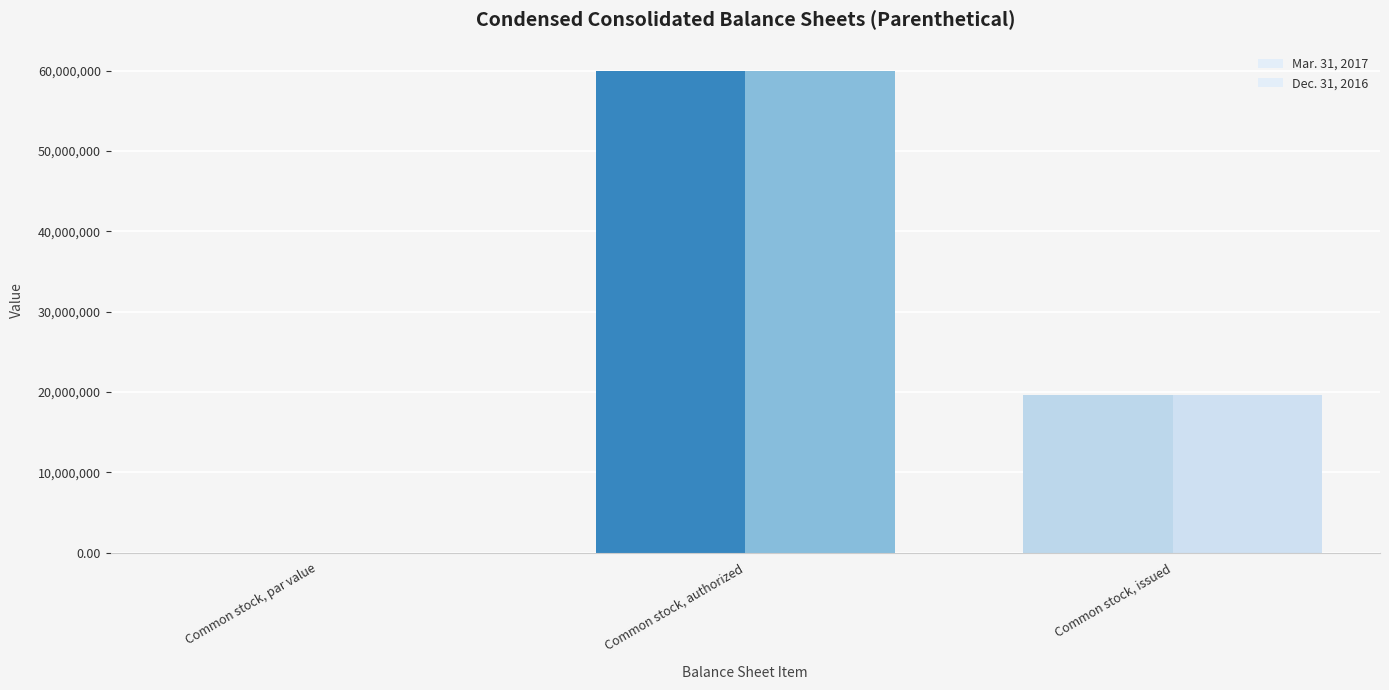

What is the label of the 3rd bar from the left?

Common stock, issued